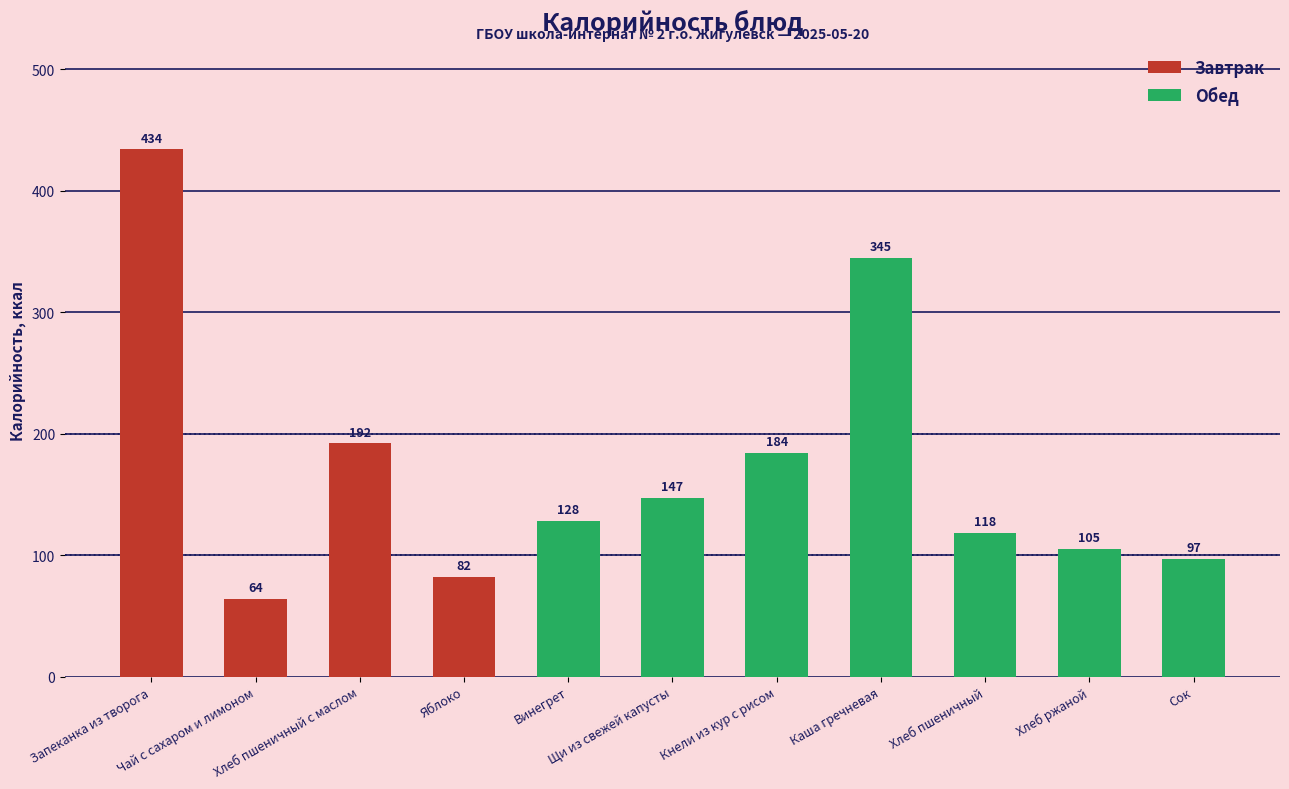

What is the maximum value shown in the chart?

434